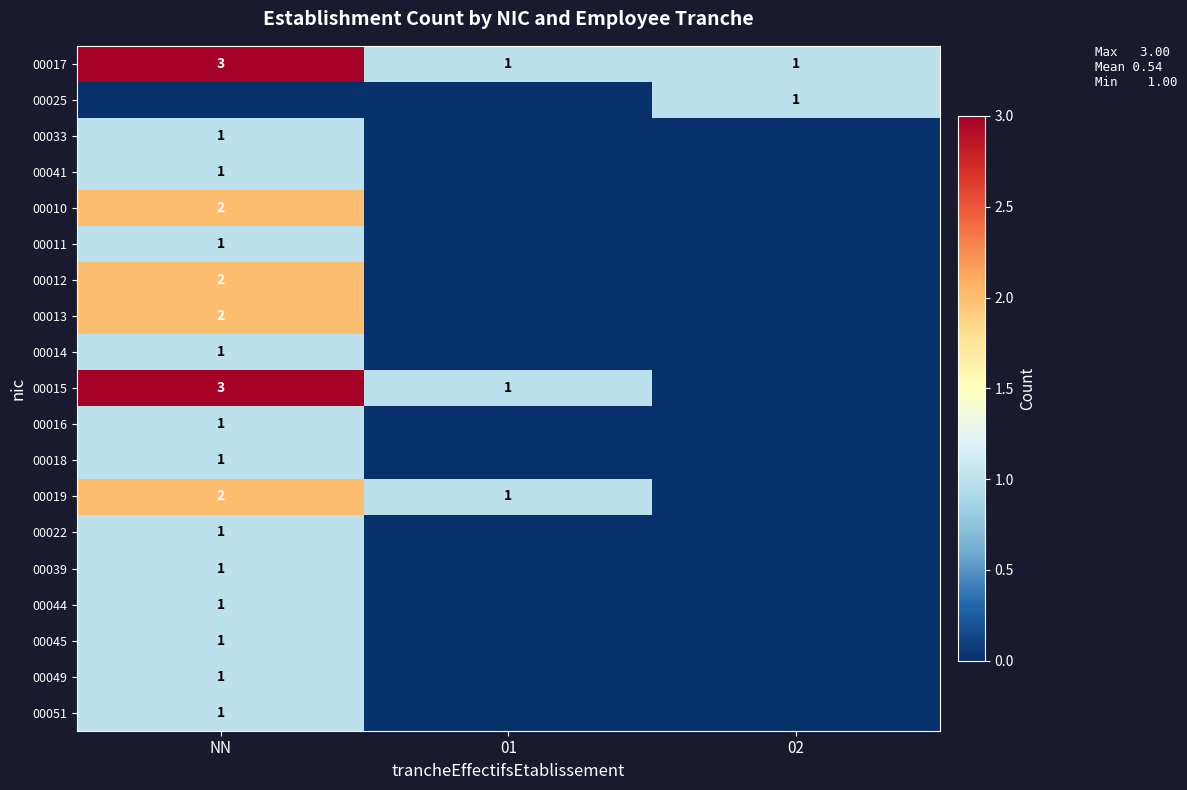

The value of 00015 at NN is 3. True or false?

True